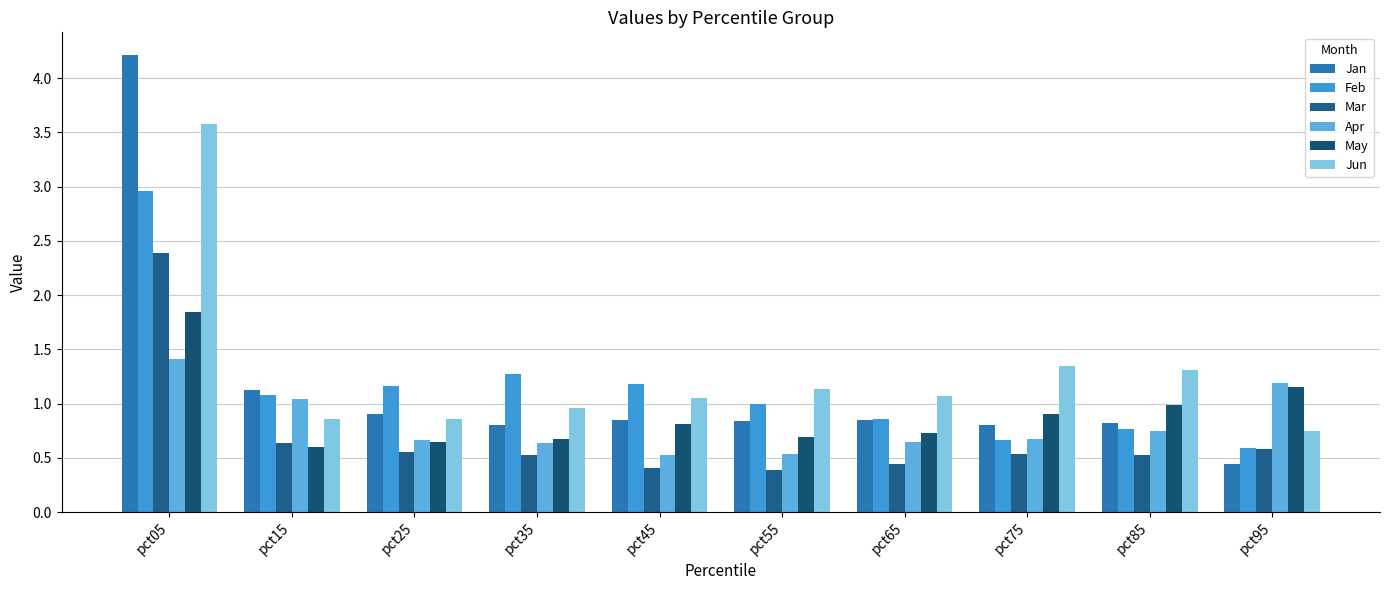

What is the minimum value for Apr?

0.5